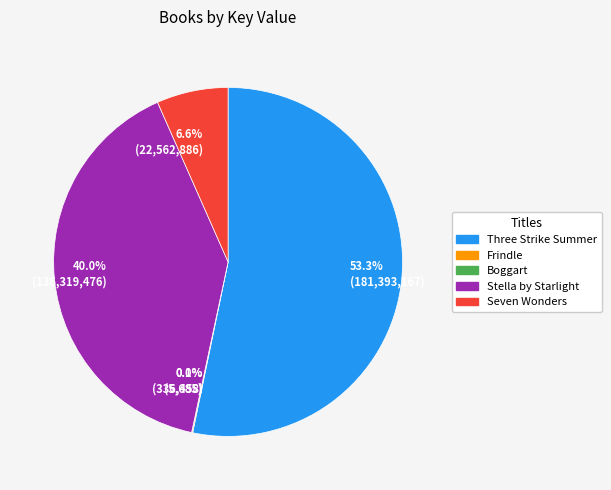

Do Three Strike Summer and Stella by Starlight together represent more than half of the pie?

Yes